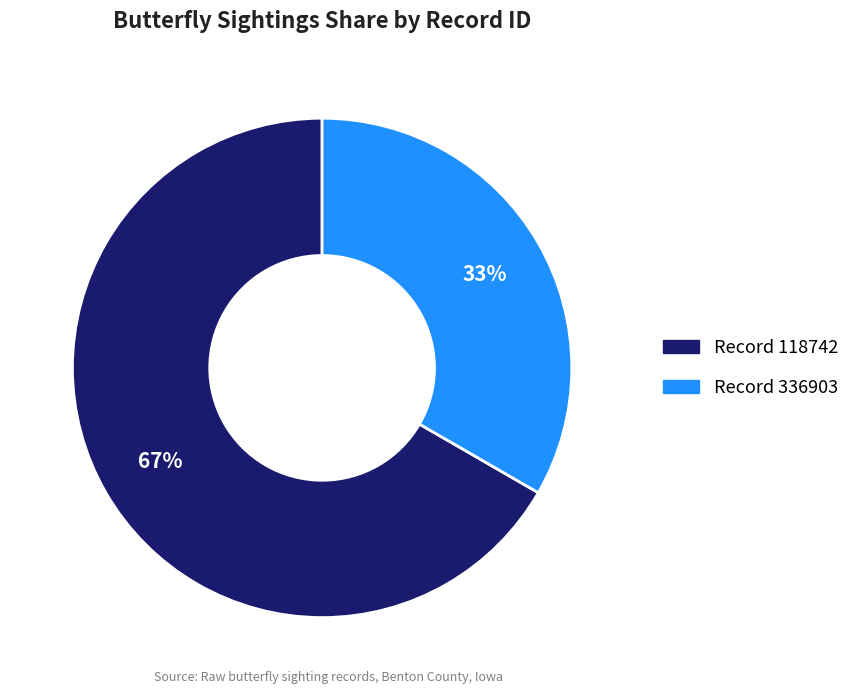

Does any single category account for the majority?

Yes